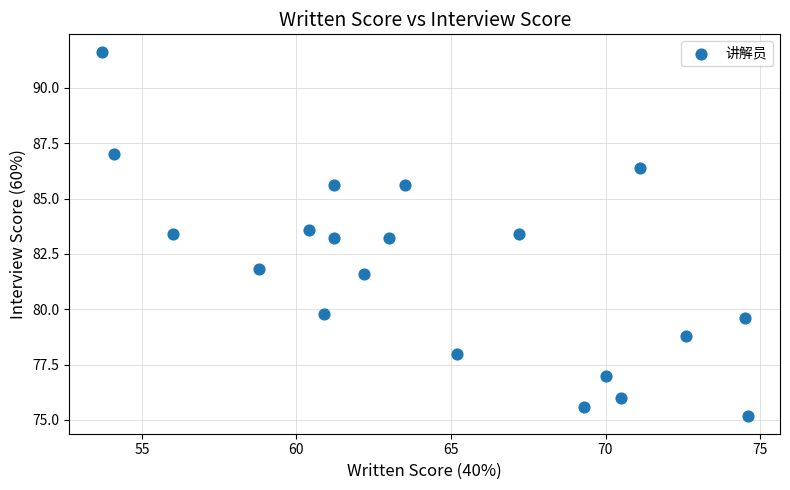

What is the range of Y values (max minus min)?

16.4